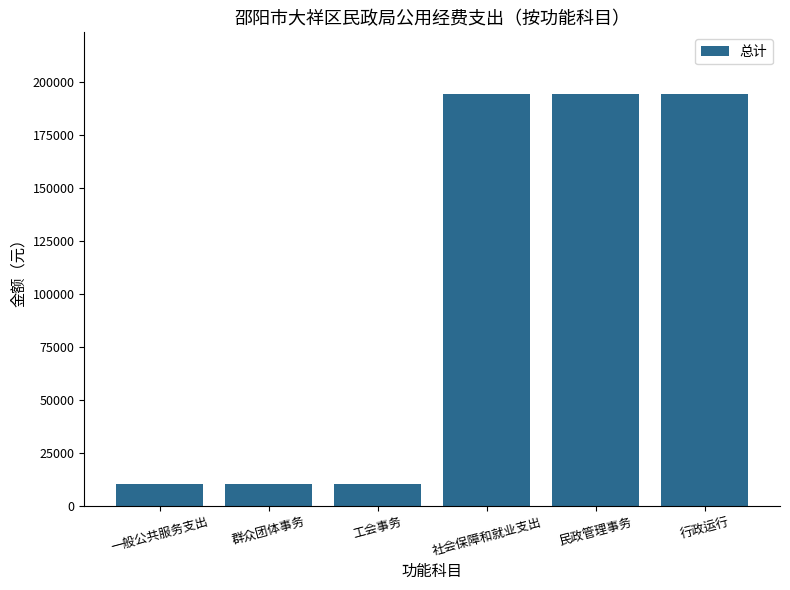

What is the difference between the maximum and minimum values?

183709.7